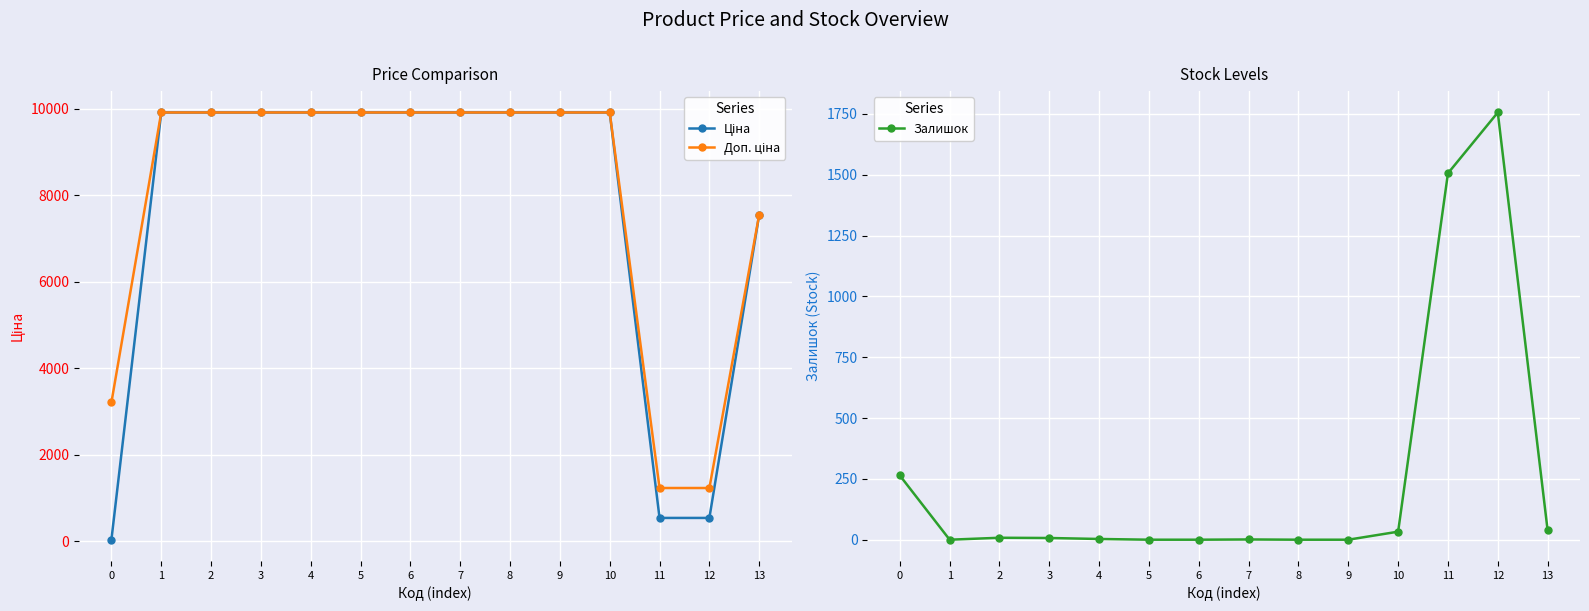

Which has a higher value, 2 or 7?

2